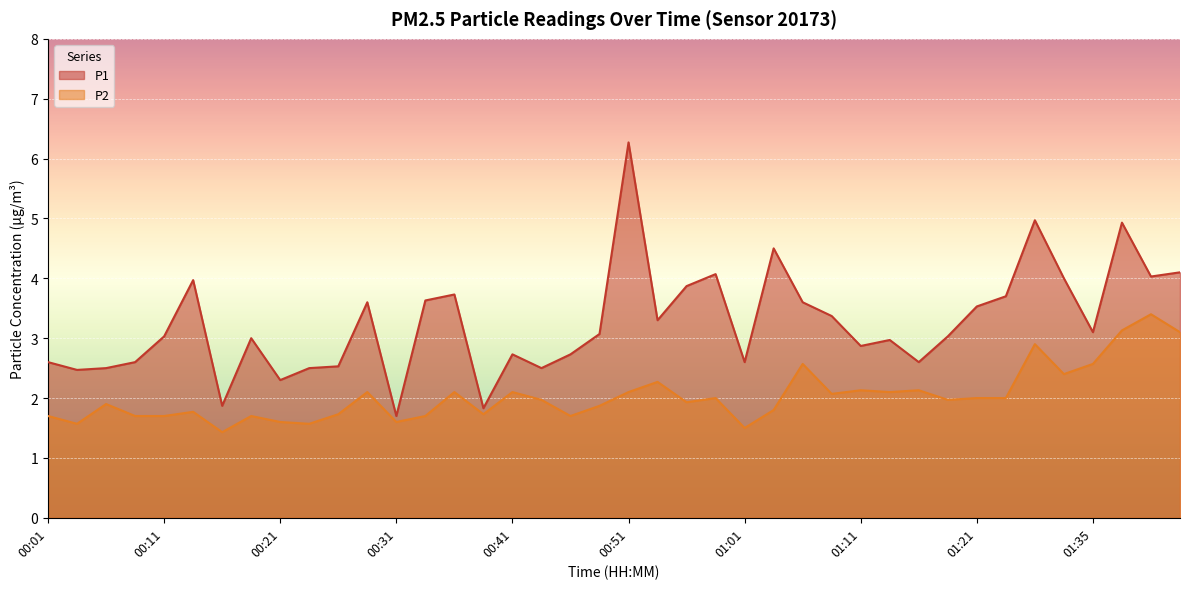

Does the chart display data point markers on the line(s)?

No